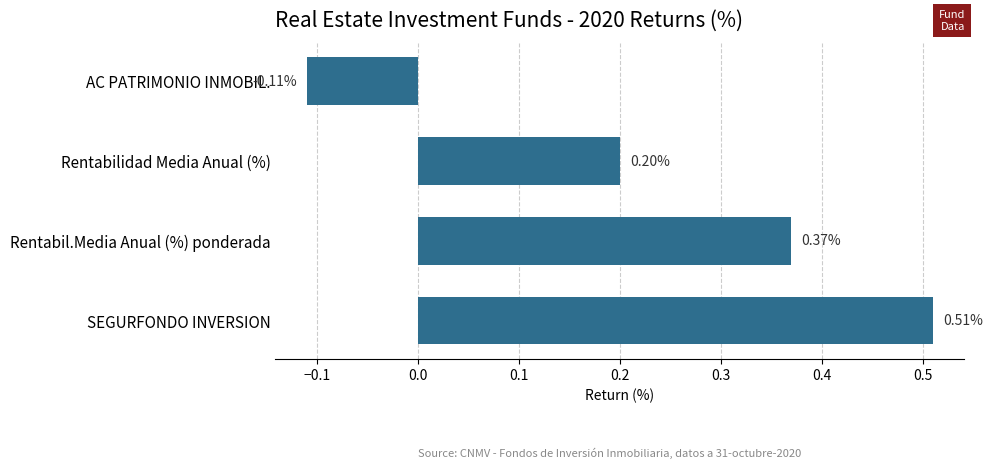

What is the change in value from SEGURFONDO INVERSION to AC PATRIMONIO INMOBIL.?

-0.6